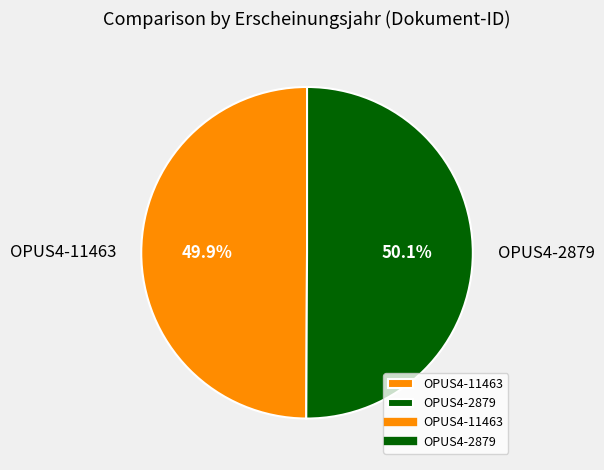

What is the ratio of the value at OPUS4-11463 to the value at OPUS4-2879?

1.0